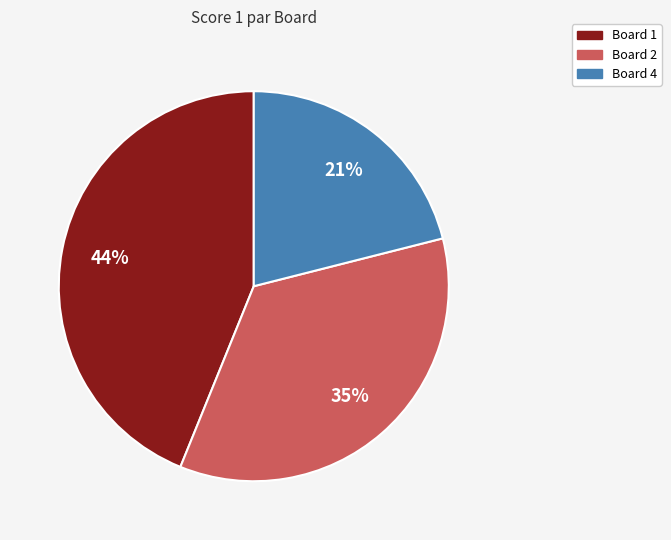

To the nearest percent, what is the difference between the largest and smallest slice percentages?

23%